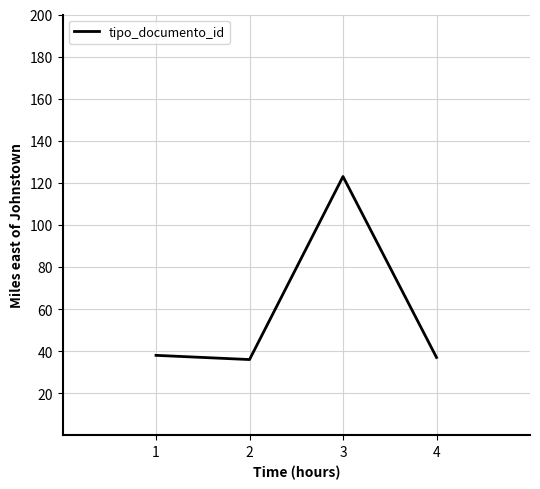

True or false: the data shows 36 at 2.

True